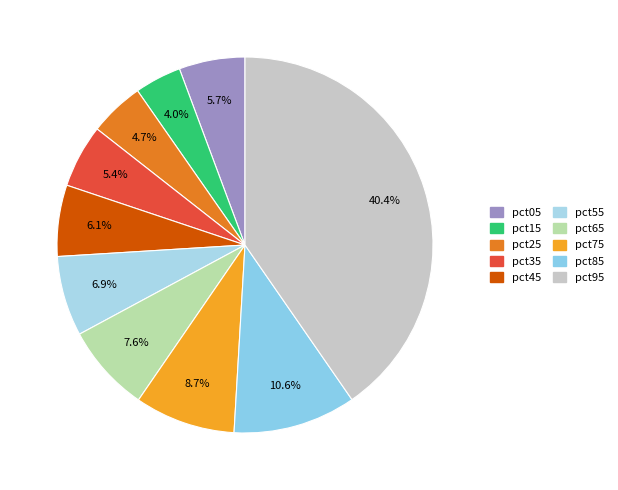

Combined, do pct85 and pct25 account for over 50%?

No